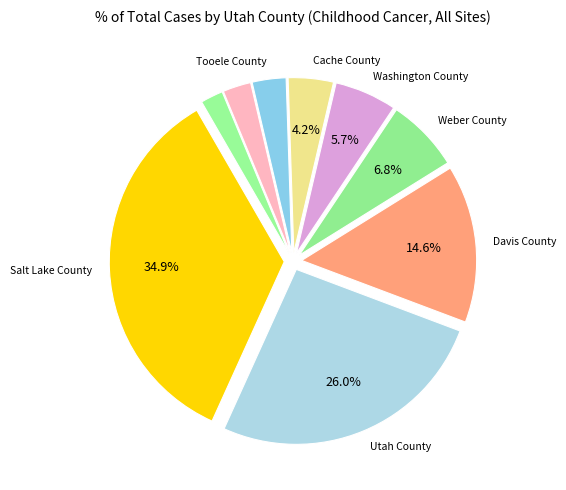

Does any single category account for the majority?

No